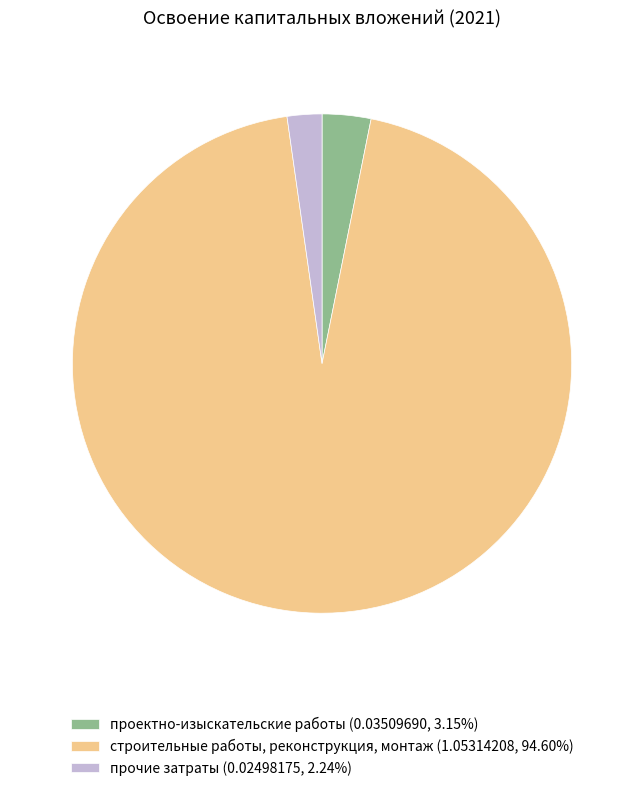

Which slice is the largest?

строительные работы, реконструкция, монтаж